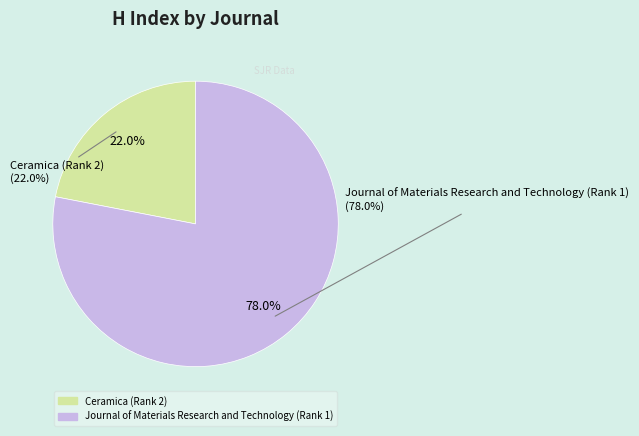

Do Ceramica (Rank 2) and Journal of Materials Research and Technology (Rank 1) together represent more than half of the pie?

Yes